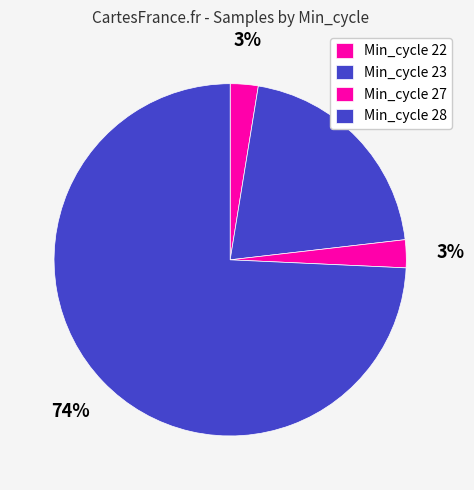

How many slices are in this pie chart?

4